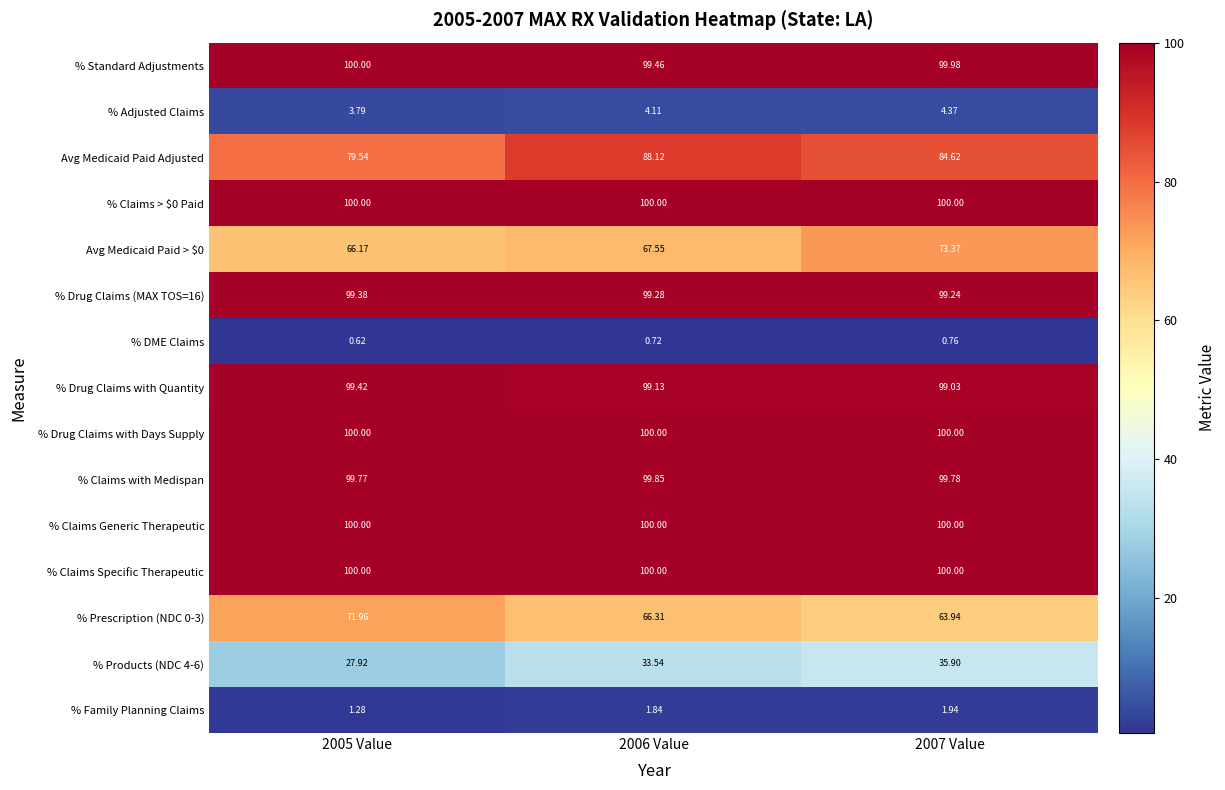

How many distinct data groups are displayed?

15